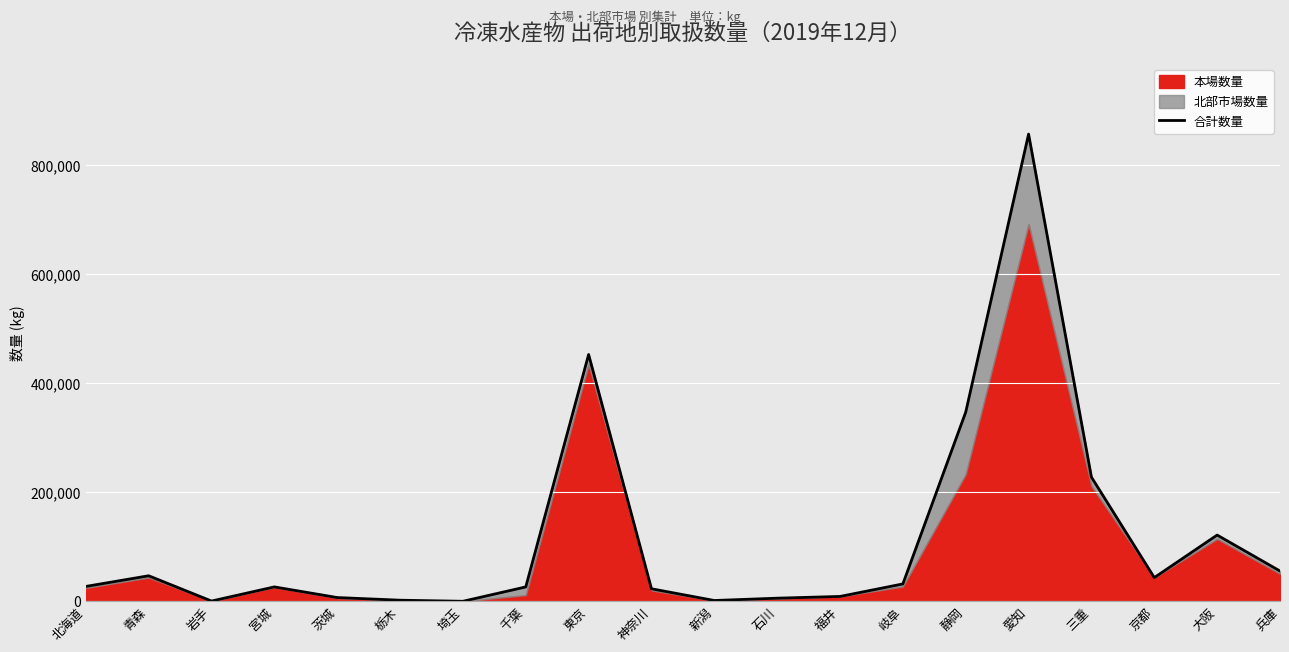

How many interior local peaks (higher than both neighbors) does the data have?

5